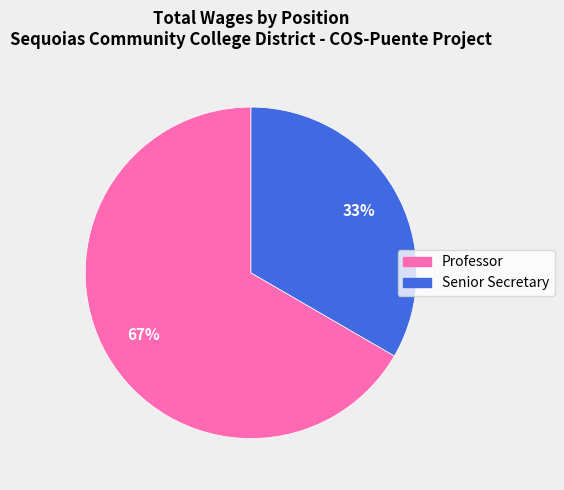

Combined, do Professor and Senior Secretary account for over 50%?

Yes